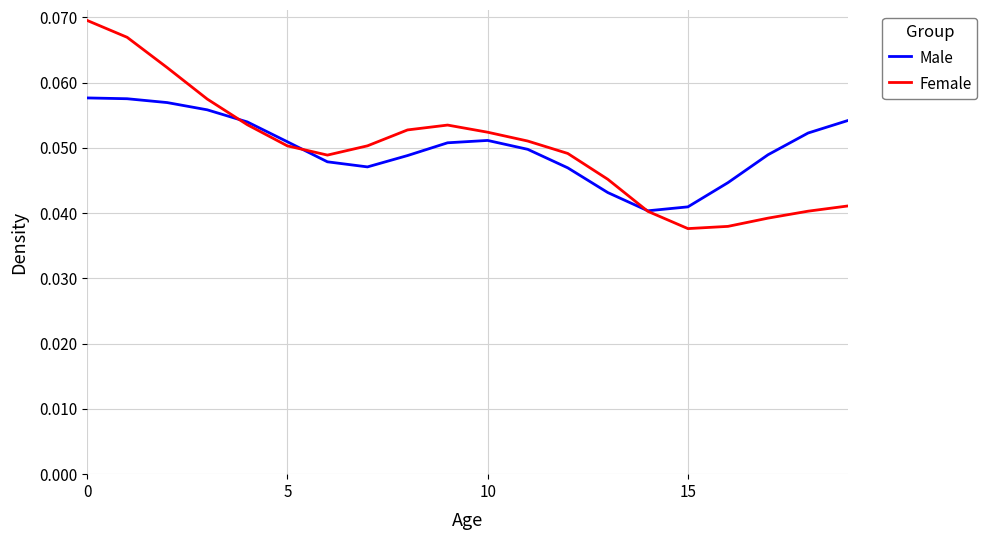

Which series has the widest spread of values?

Female